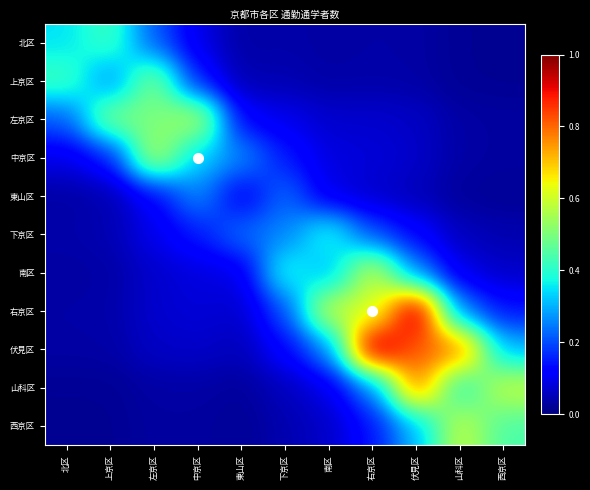

Which series has the widest spread of values?

伏見区